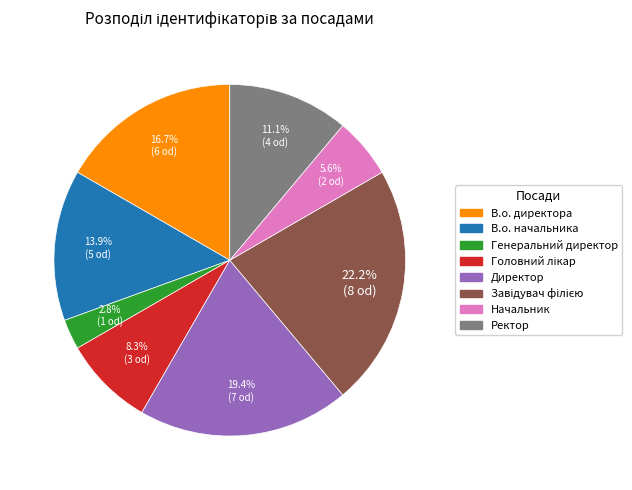

What portion of the pie excludes Начальник?

94.4%